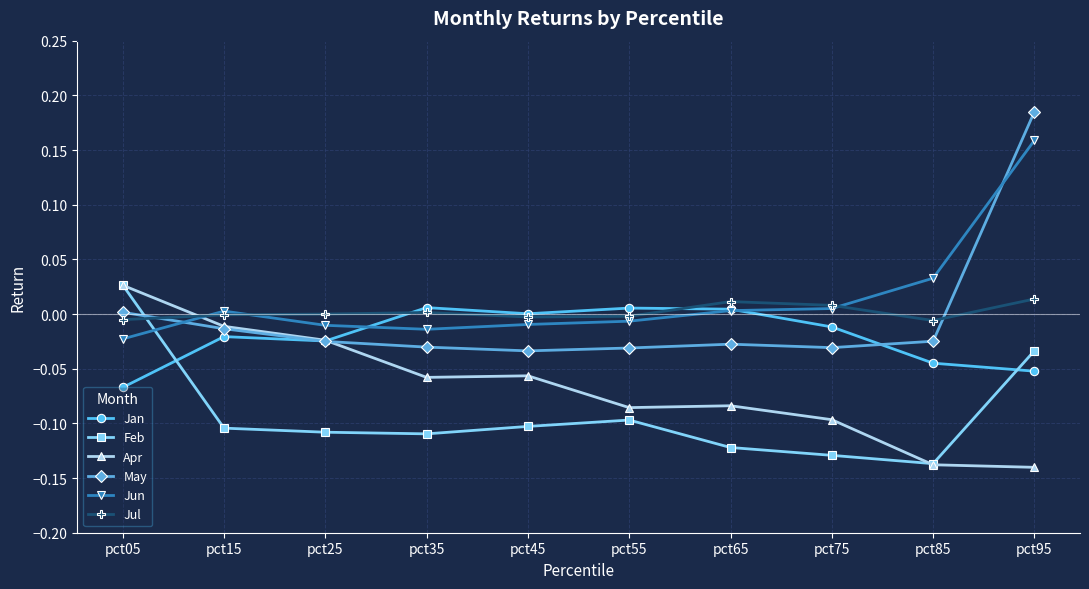

Which series has the largest range (max minus min)?

May